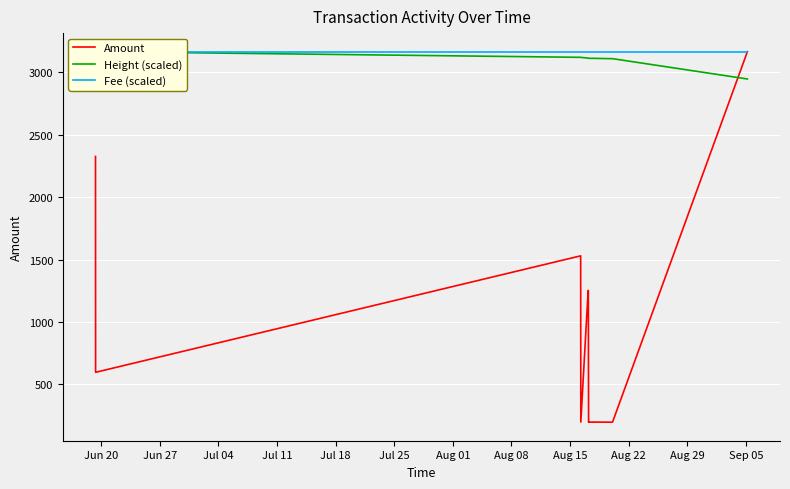

The value of Height (scaled) at Aug 15 is 3110.3. True or false?

True